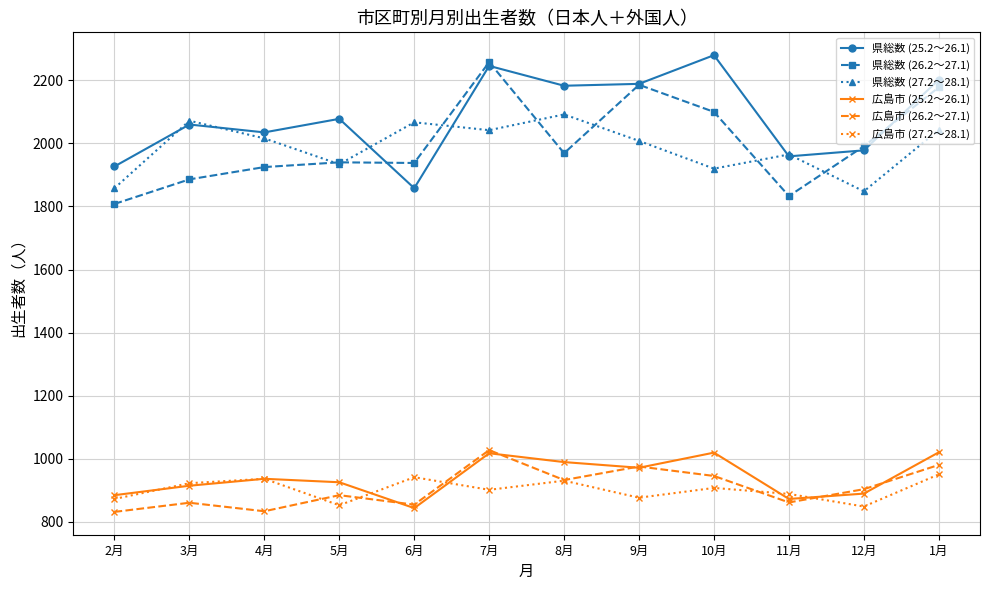

Which series has the largest total across all categories?

県総数 (25.2～26.1)